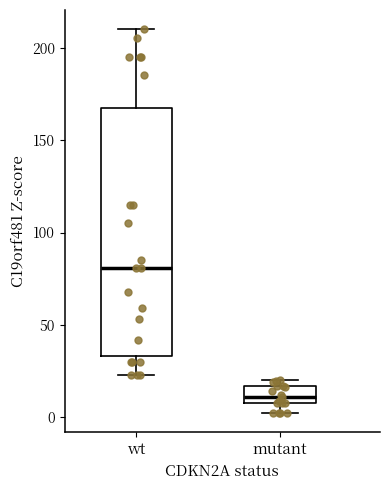

Which box has the lowest median line?

mutant